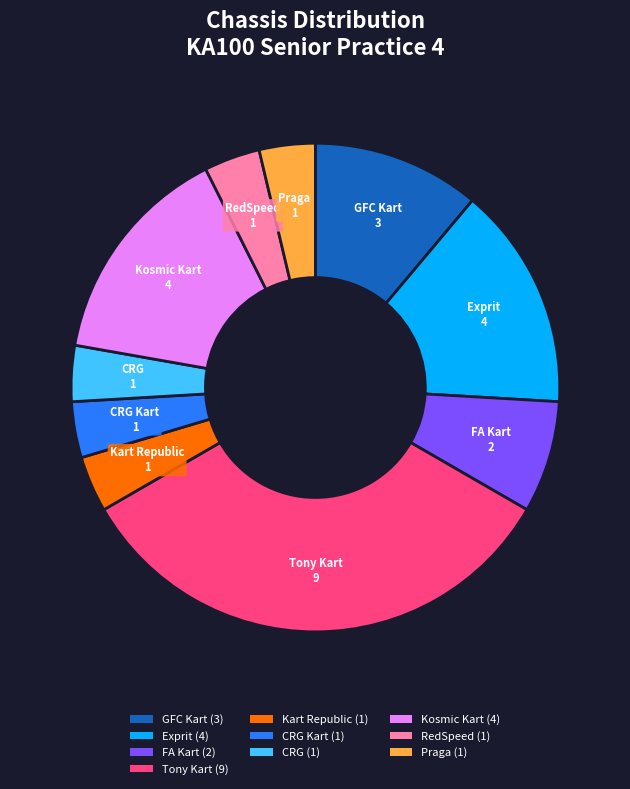

Does Kart Republic account for over 50% of the chart?

No